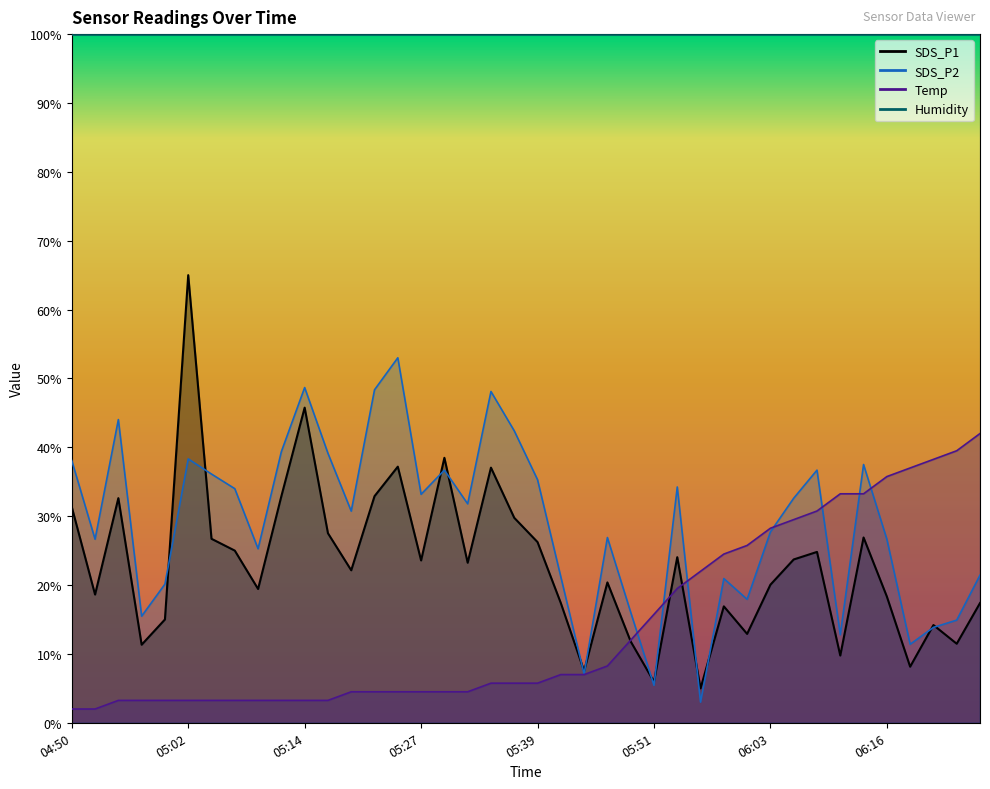

Reading left to right, extract all data points from this chart.

SDS_P1: 04:50=31.3	04:52=18.6	04:55=32.6	04:57=11.3	05:00=15.0	05:02=65.0	05:05=26.7	05:07=25.0	05:10=19.4	05:12=32.9	05:14=45.8	05:17=27.5	05:19=22.1	05:22=32.9	05:24=37.2	05:27=23.6	05:29=38.5	05:32=23.2	05:34=37.0	05:36=29.8	05:39=26.2	05:41=17.4	05:44=7.5	05:46=20.4	05:49=11.8	05:51=6.0	05:54=24.0	05:56=5.0	05:59=16.9	06:01=12.9	06:03=20.0	06:06=23.7	06:08=24.8	06:11=9.8	06:13=26.9	06:16=18.3	06:18=8.1	06:21=14.2	06:23=11.5	06:25=17.4
SDS_P2: 04:50=38.1	04:52=26.7	04:55=44.0	04:57=15.5	05:00=20.1	05:02=38.3	05:05=36.1	05:07=34.0	05:10=25.3	05:12=39.4	05:14=48.7	05:17=39.1	05:19=30.7	05:22=48.4	05:24=53.0	05:27=33.2	05:29=36.7	05:32=31.8	05:34=48.1	05:36=42.4	05:39=35.3	05:41=21.2	05:44=7.1	05:46=26.9	05:49=16.1	05:51=5.4	05:54=34.2	05:56=3.0	05:59=20.9	06:01=17.9	06:03=27.7	06:06=32.6	06:08=36.7	06:11=12.8	06:13=37.5	06:16=26.7	06:18=11.4	06:21=13.8	06:23=14.9	06:25=21.4
Temp: 04:50=2.0	04:52=2.0	04:55=3.2	04:57=3.2	05:00=3.2	05:02=3.2	05:05=3.2	05:07=3.2	05:10=3.2	05:12=3.2	05:14=3.2	05:17=3.2	05:19=4.5	05:22=4.5	05:24=4.5	05:27=4.5	05:29=4.5	05:32=4.5	05:34=5.7	05:36=5.7	05:39=5.7	05:41=7.0	05:44=7.0	05:46=8.2	05:49=12.0	05:51=15.8	05:54=19.5	05:56=22.0	05:59=24.5	06:01=25.8	06:03=28.3	06:06=29.5	06:08=30.8	06:11=33.2	06:13=33.2	06:16=35.8	06:18=37.0	06:21=38.2	06:23=39.5	06:25=42.0